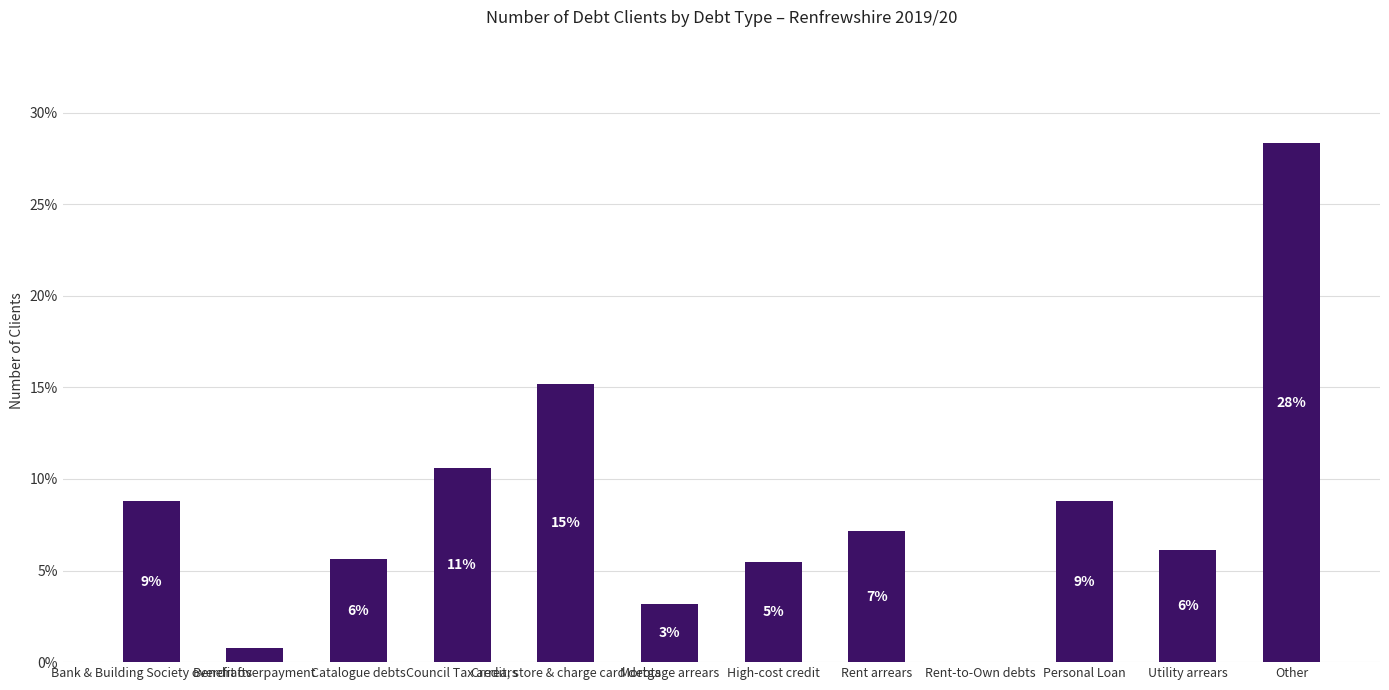

What is the label of the 9th bar from the right?

Council Tax arrears